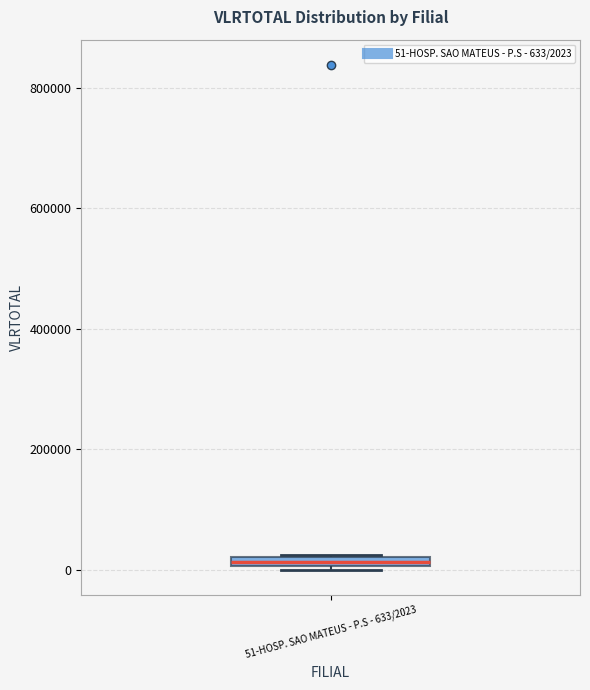

Where is the upper edge of the box for 51-HOSP. SAO MATEUS - P.S - 633/2023 on the y-axis? The values are not printed on the chart, so give them approximately, as read against the axis.

20000